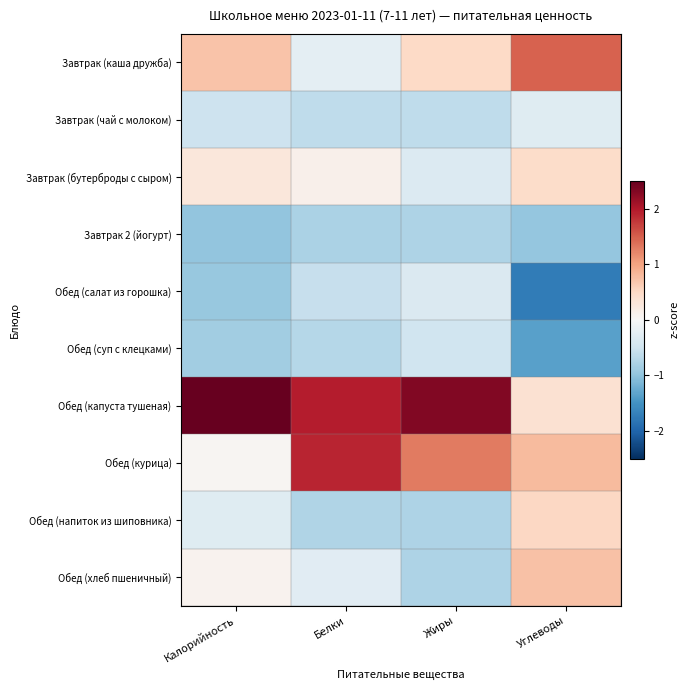

How many data points does each series have?

4